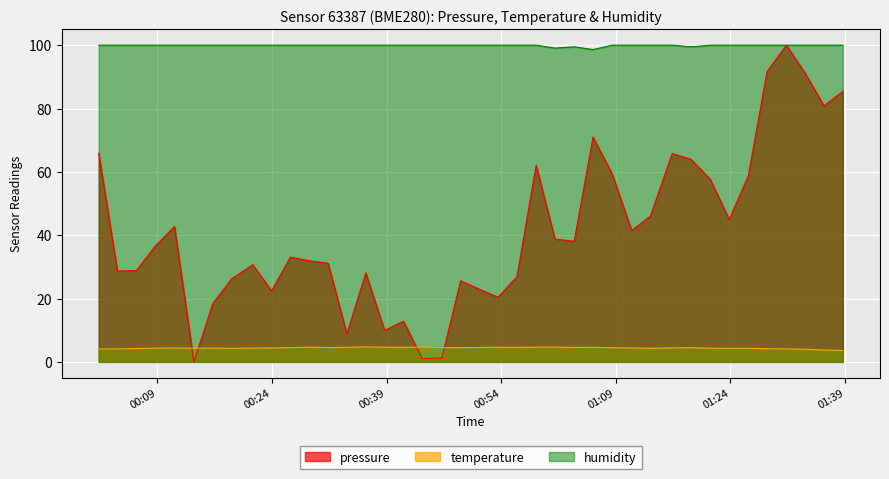

Reading right to left, extract all data points from this chart.

pressure: 85.4	80.8	91.1	100.0	91.6	58.7	44.9	57.5	63.9	65.8	46.0	41.5	59.3	71.0	38.1	38.8	62.1	26.9	20.4	22.9	25.6	1.2	1.0	12.8	9.9	28.1	8.9	31.1	31.9	33.1	22.4	30.7	26.2	18.5	0.0	42.8	36.5	28.8	28.7	65.9
temperature: 3.6	3.7	4.0	4.1	4.2	4.3	4.3	4.3	4.5	4.4	4.3	4.4	4.5	4.6	4.5	4.7	4.6	4.6	4.6	4.5	4.5	4.5	4.7	4.6	4.6	4.7	4.6	4.5	4.6	4.5	4.4	4.4	4.3	4.3	4.3	4.4	4.3	4.2	4.1	4.0
humidity: 100.0	100.0	100.0	100.0	100.0	100.0	100.0	100.0	99.5	100.0	100.0	100.0	100.0	98.6	99.5	99.1	100.0	100.0	100.0	100.0	100.0	100.0	100.0	100.0	100.0	100.0	100.0	100.0	100.0	100.0	100.0	100.0	100.0	100.0	100.0	100.0	100.0	100.0	100.0	100.0